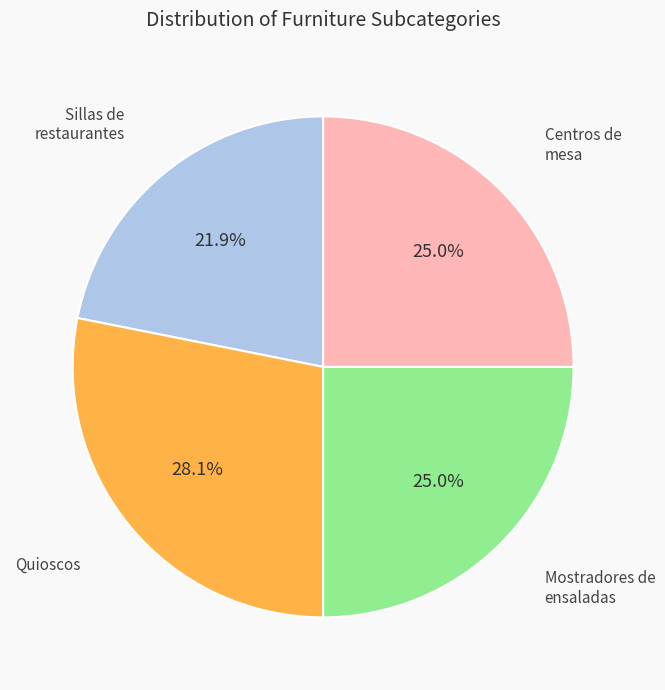

Is there any slice that represents more than half of the pie?

No